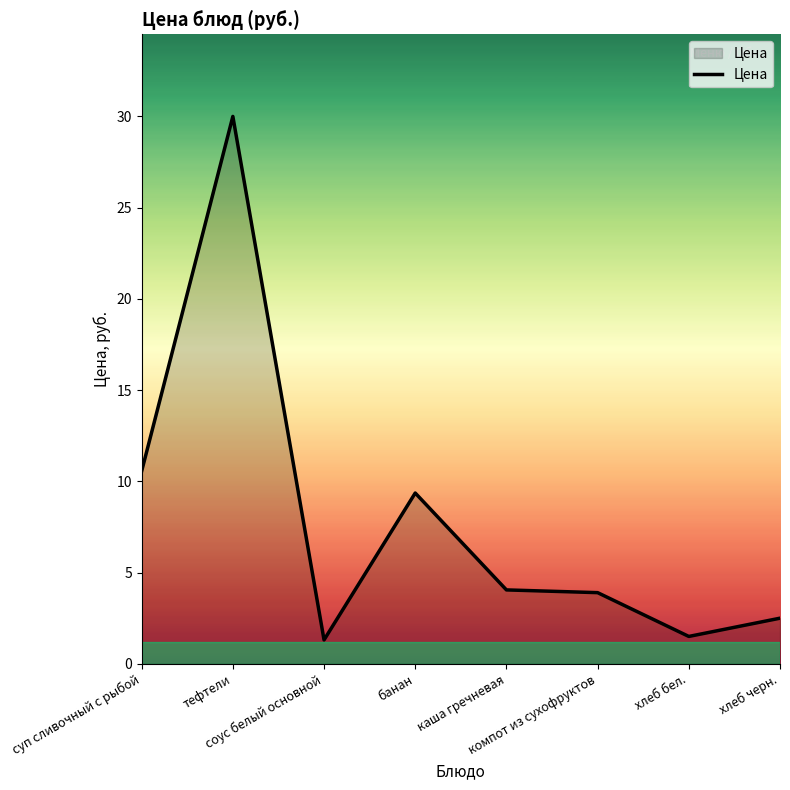

What is the approximate value at банан?

9.4